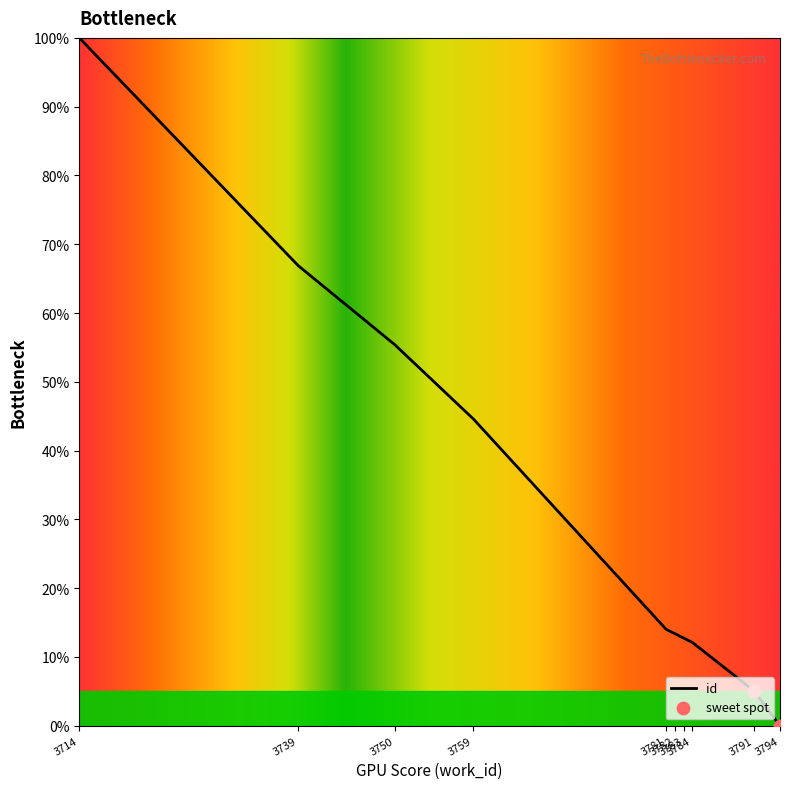

Approximately how many times larger is the value at 3782 compared to 3714?

0.1